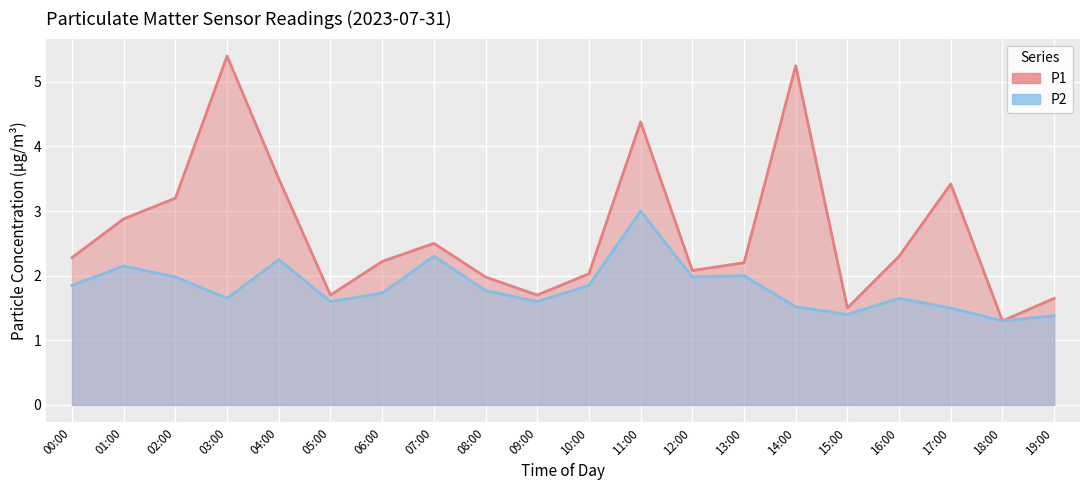

At 18:00, list the series in order from largest to smallest.

P1, P2